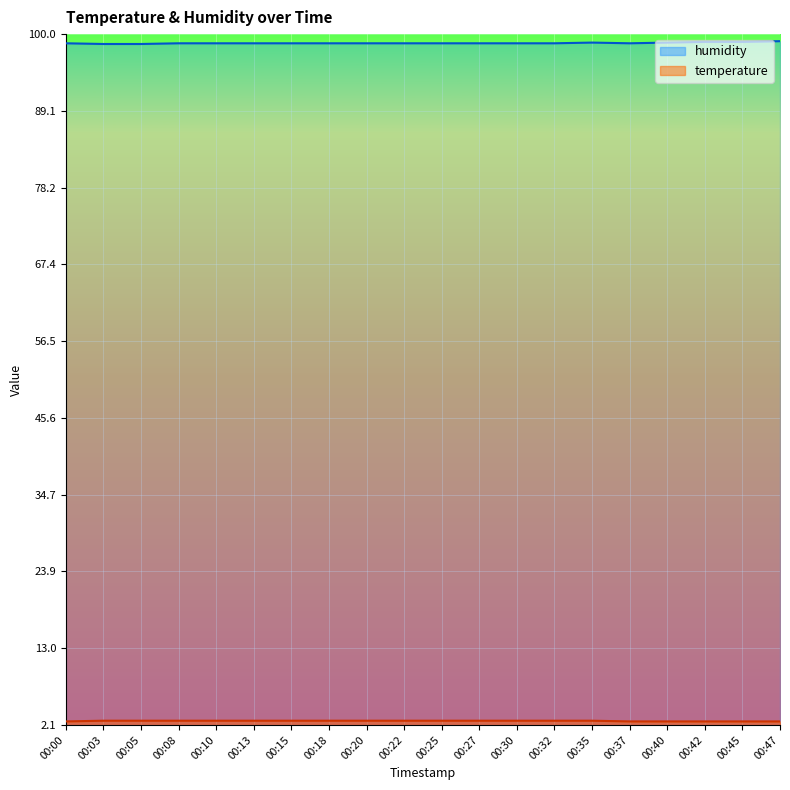

True or false: humidity and temperature intersect in this chart.

False